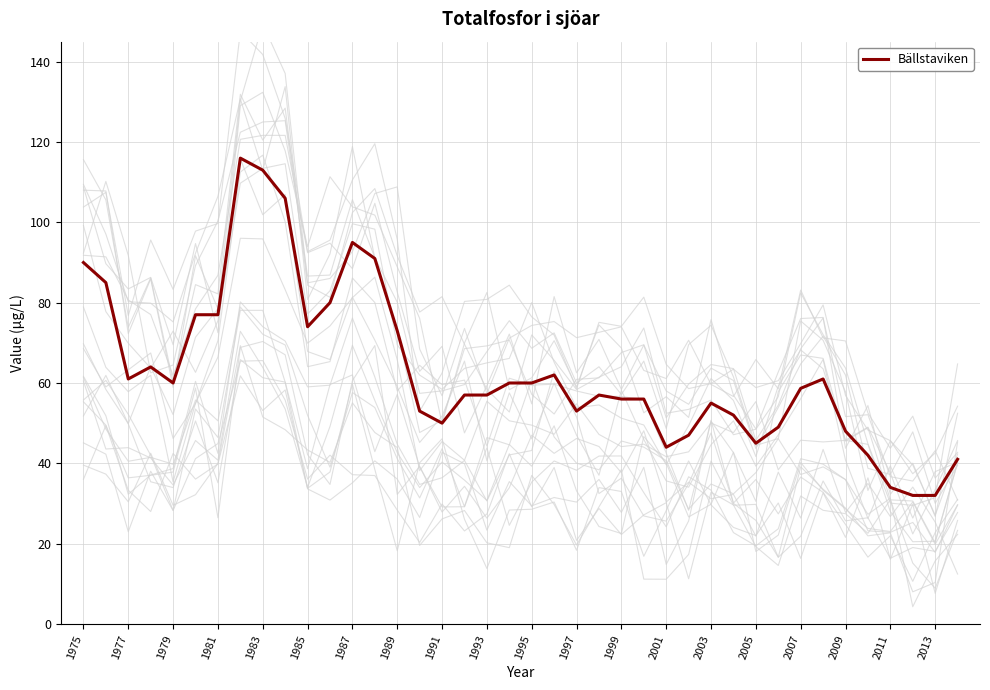

What is the maximum value for Bällstaviken?

116.0